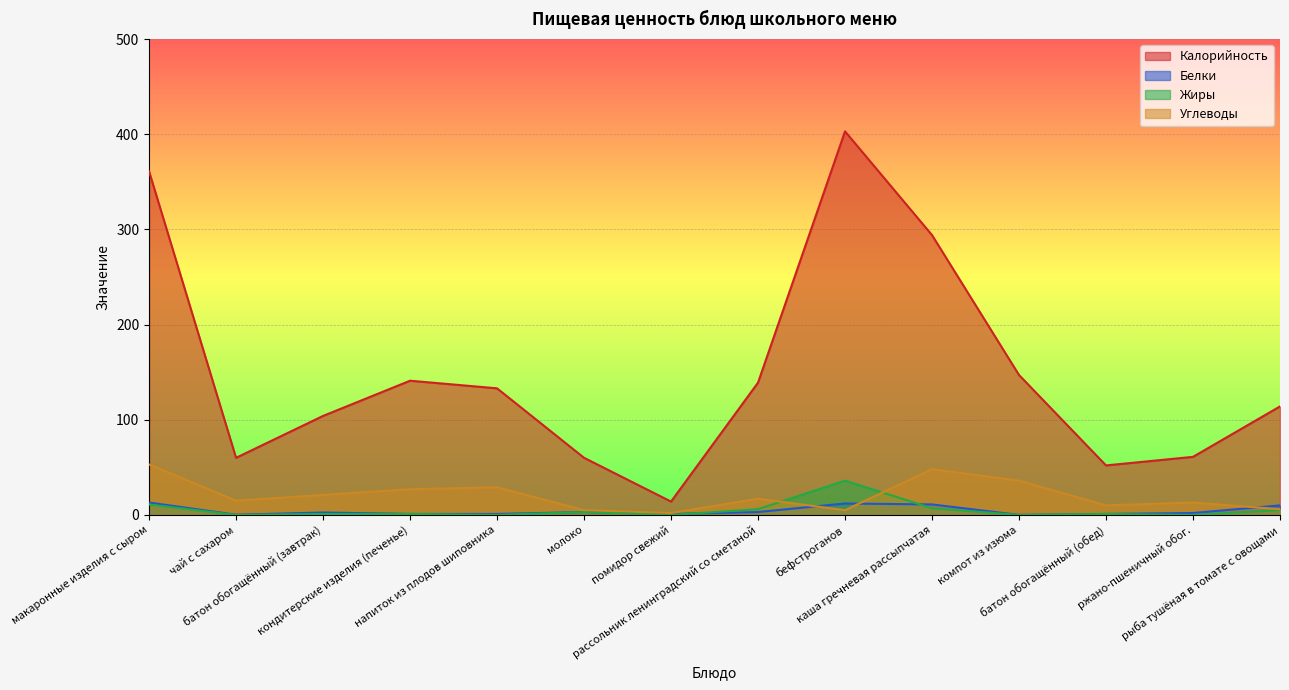

Which series has the widest spread of values?

Калорийность